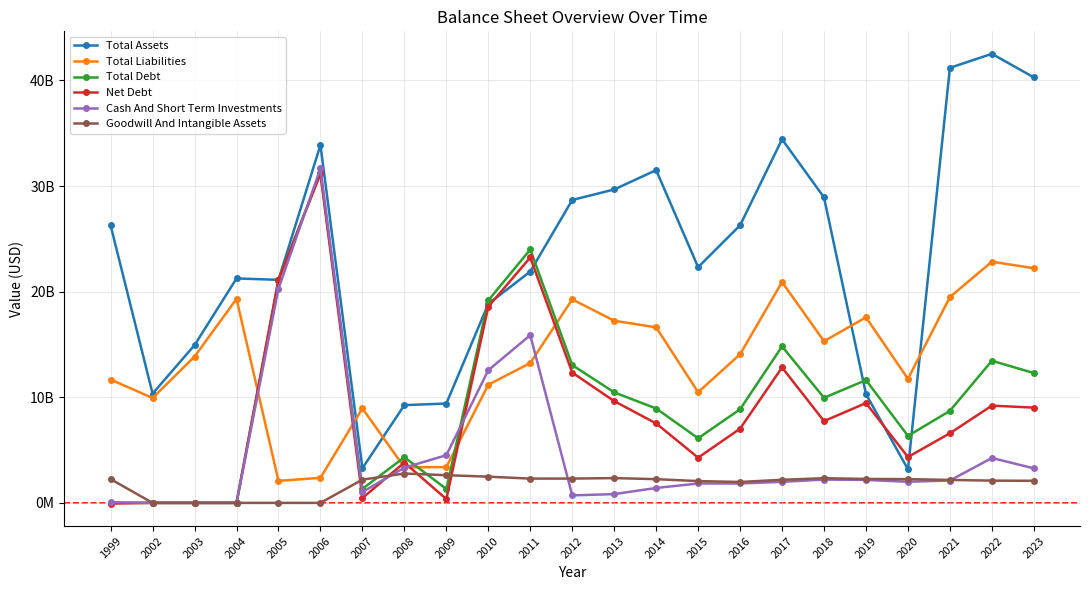

What are all the series names shown in the legend?

Total Assets, Total Liabilities, Total Debt, Net Debt, Cash And Short Term Investments, Goodwill And Intangible Assets